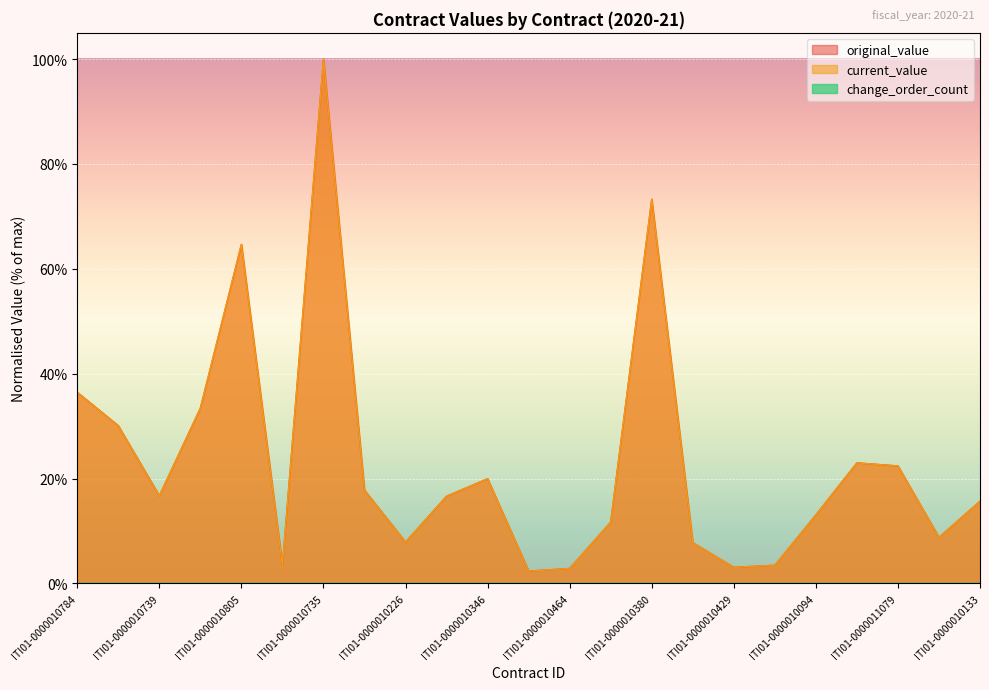

How many data points in current_value are less than 16?

11